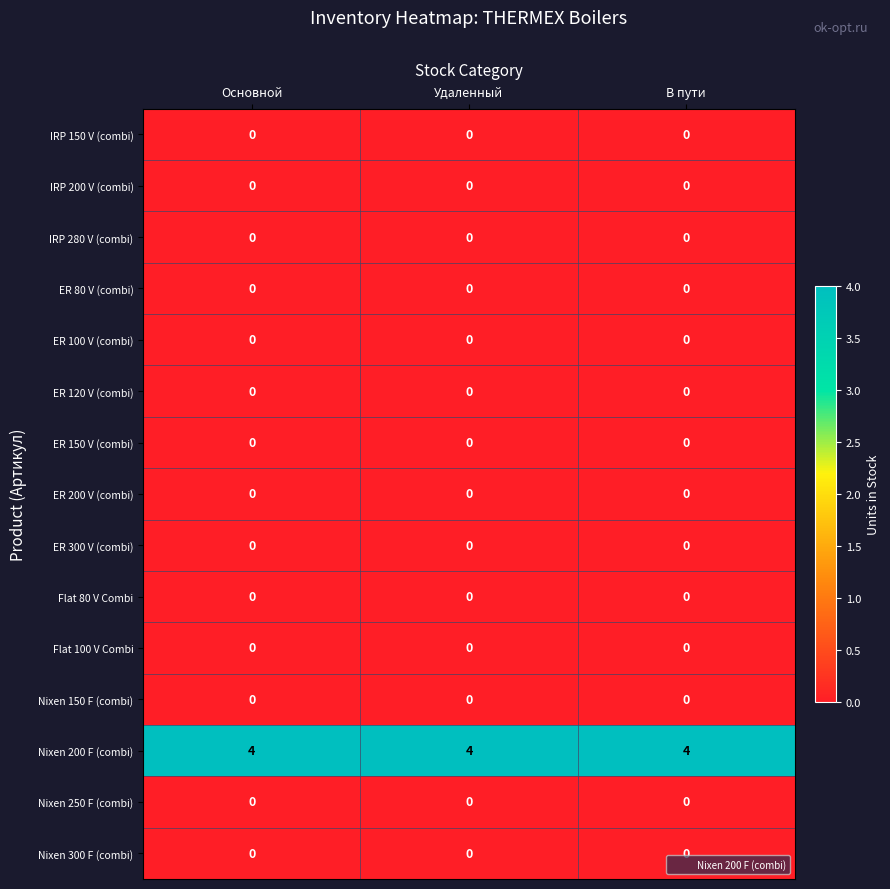

The ER 300 V (combi) series shows 0 at Удаленный. True or false?

True